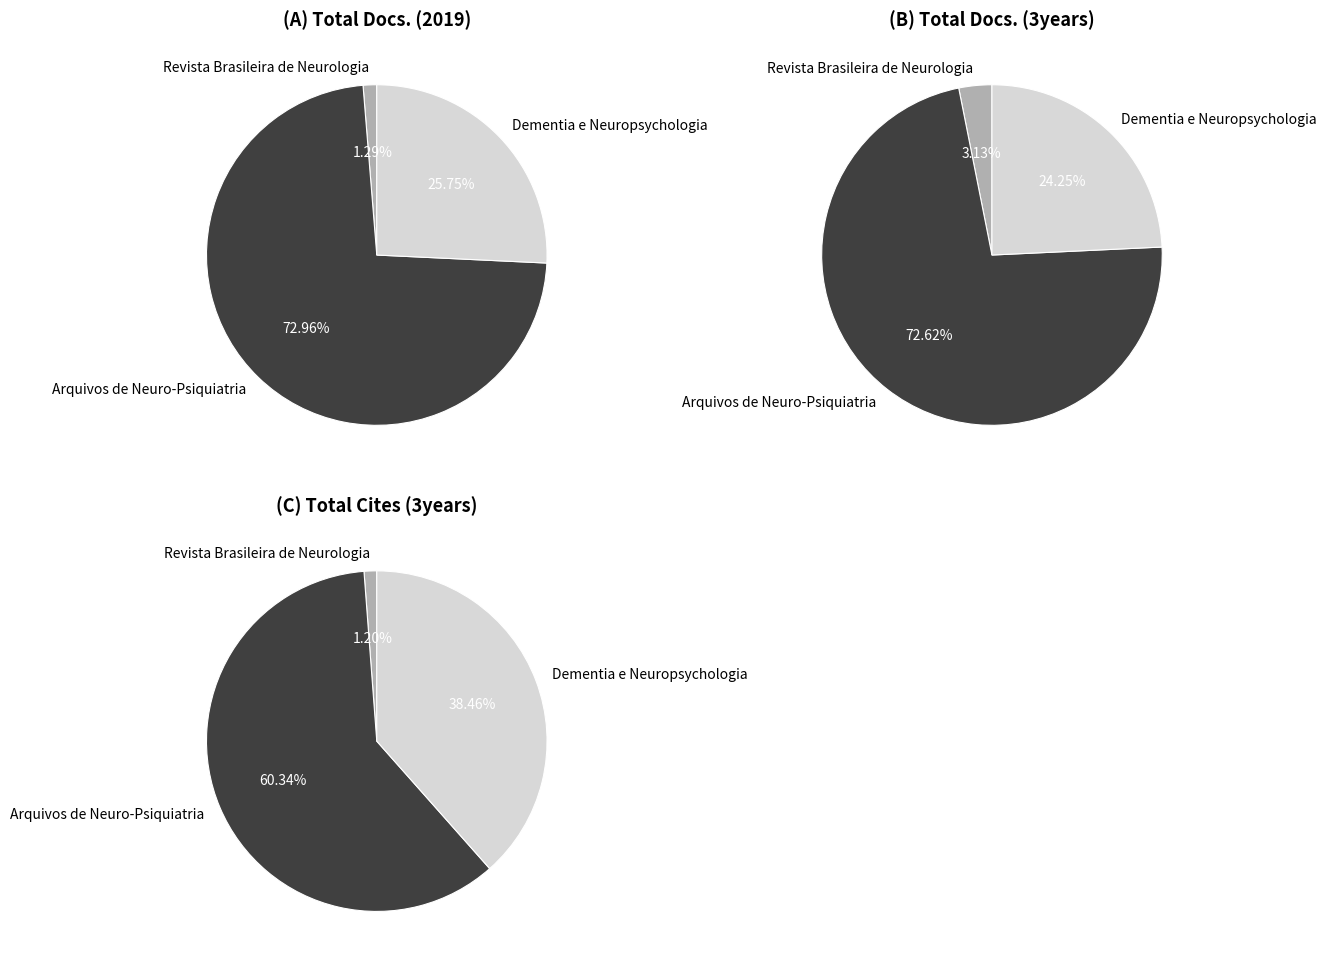

How many slices are in this pie chart?

3